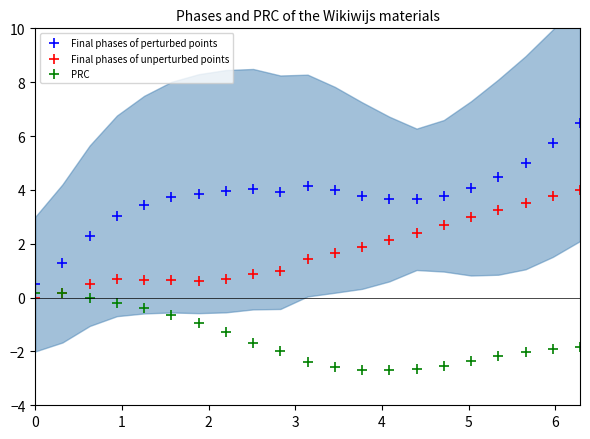

Which series reaches the minimum Y coordinate?

PRC